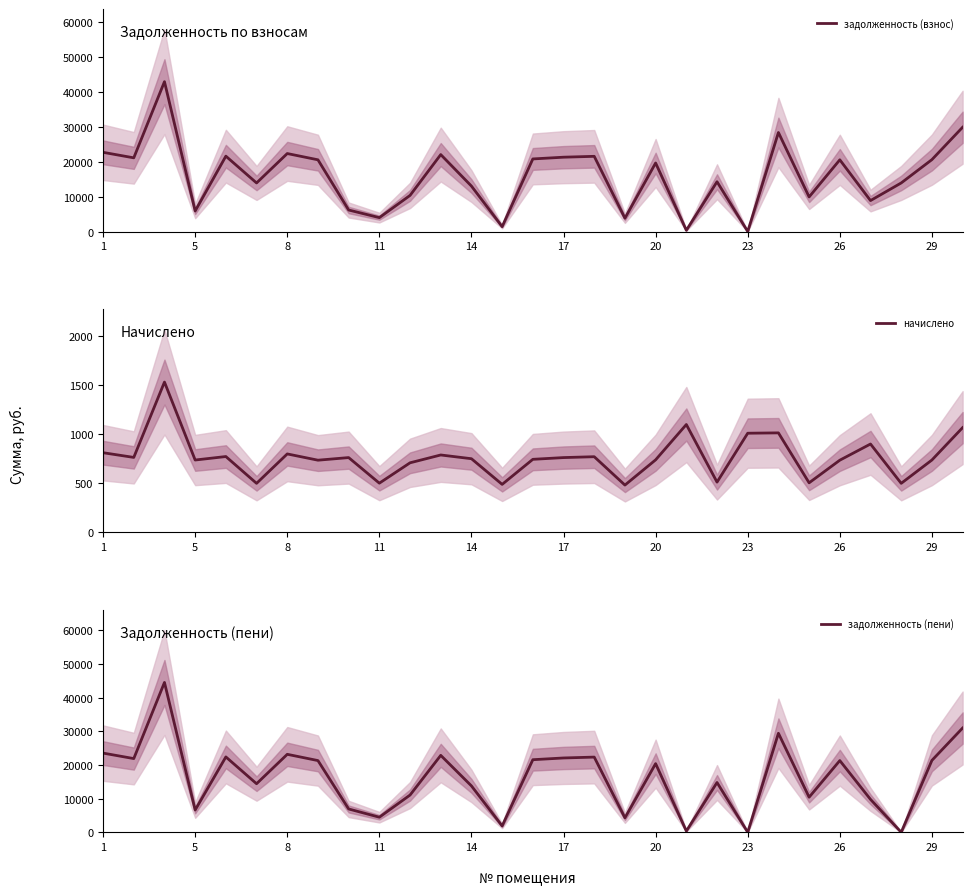

What is the highest value of the начислено series?

1529.1